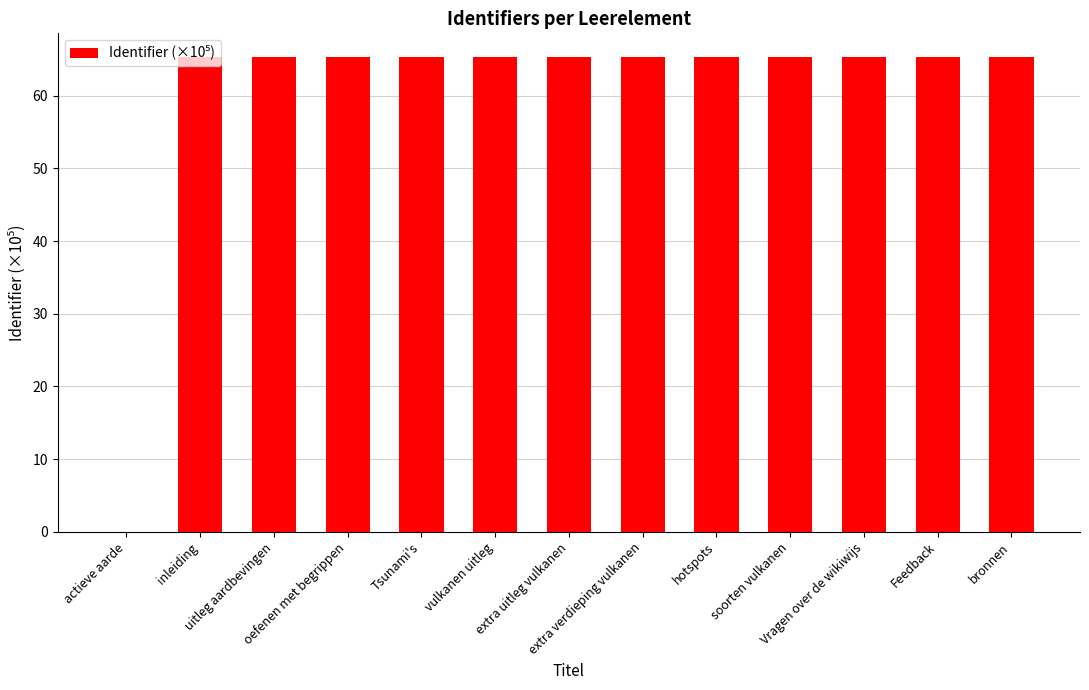

Is it true that the value at actieve aarde is -35.0?

False